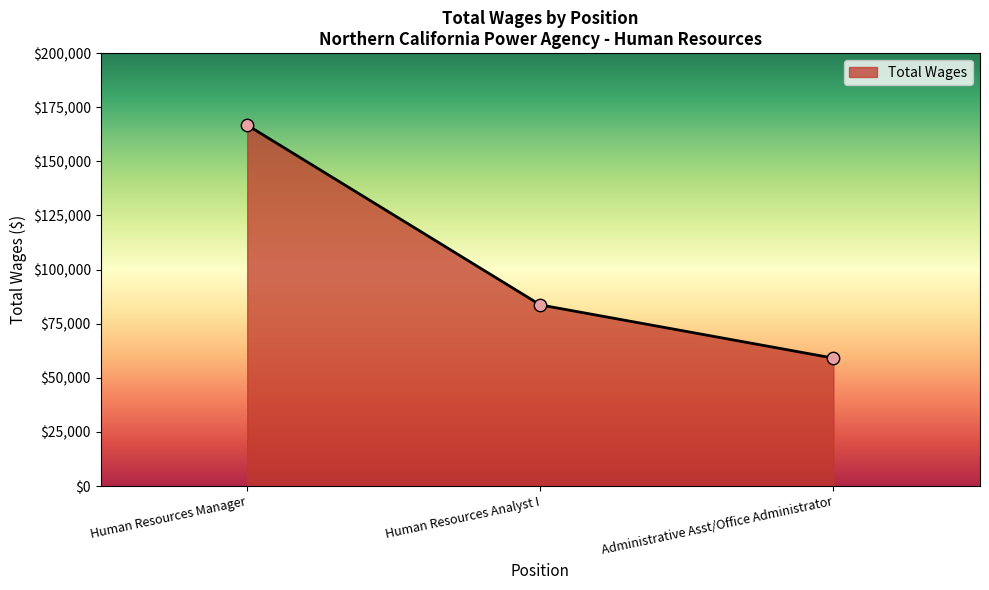

Approximately how many times larger is the value at Human Resources Analyst I compared to Administrative Asst/Office Administrator?

1.4